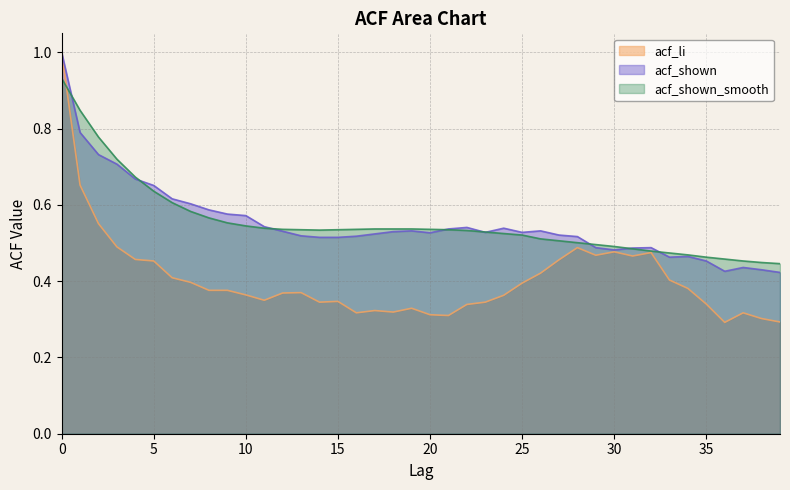

True or false: acf_shown has more than 2 interior local peaks.

True